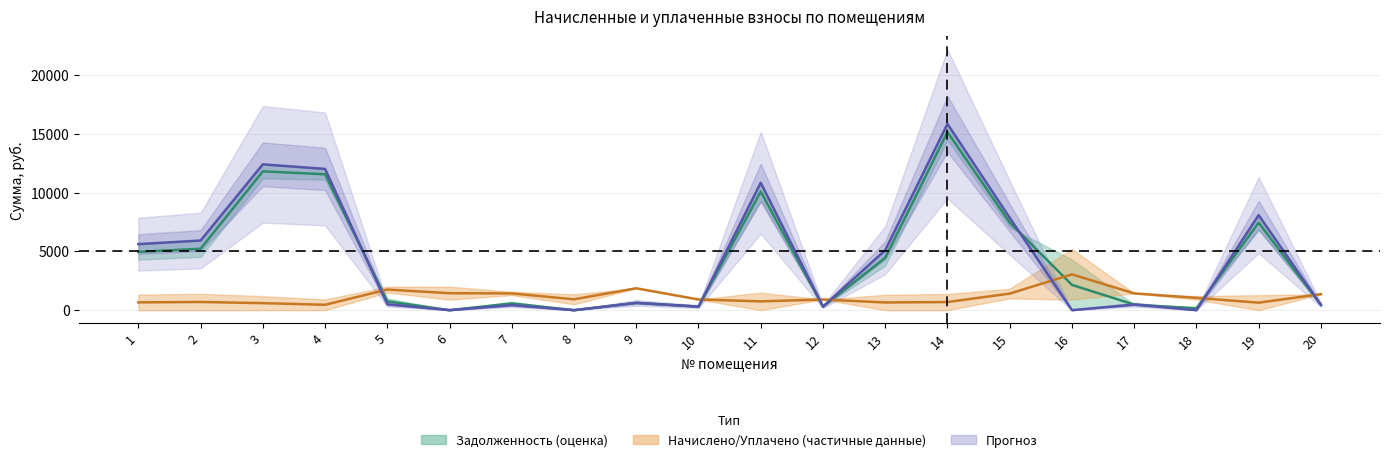

What is the total value across all series at 2?

11162.5